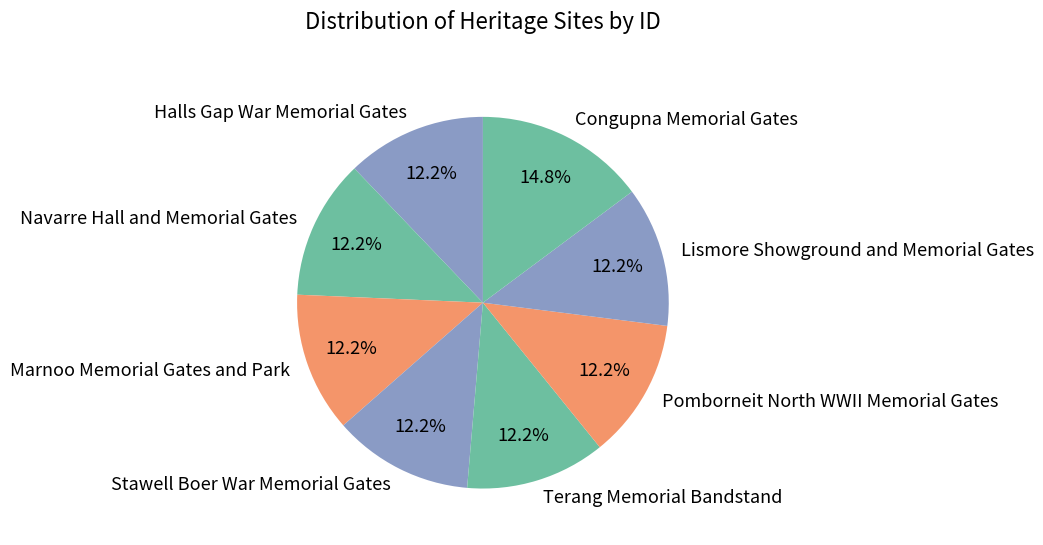

What percentage is NOT represented by Navarre Hall and Memorial Gates?

87.8%